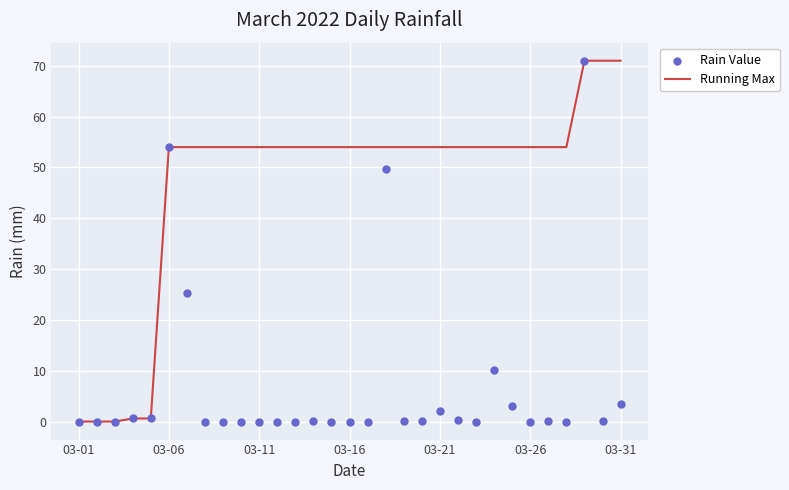

At which category is the sum across all series the highest?

28